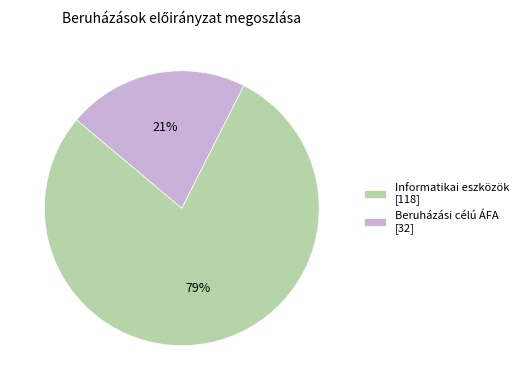

The Beruházási célú ÁFA [32] slice represents 21% of the pie. True or false?

True